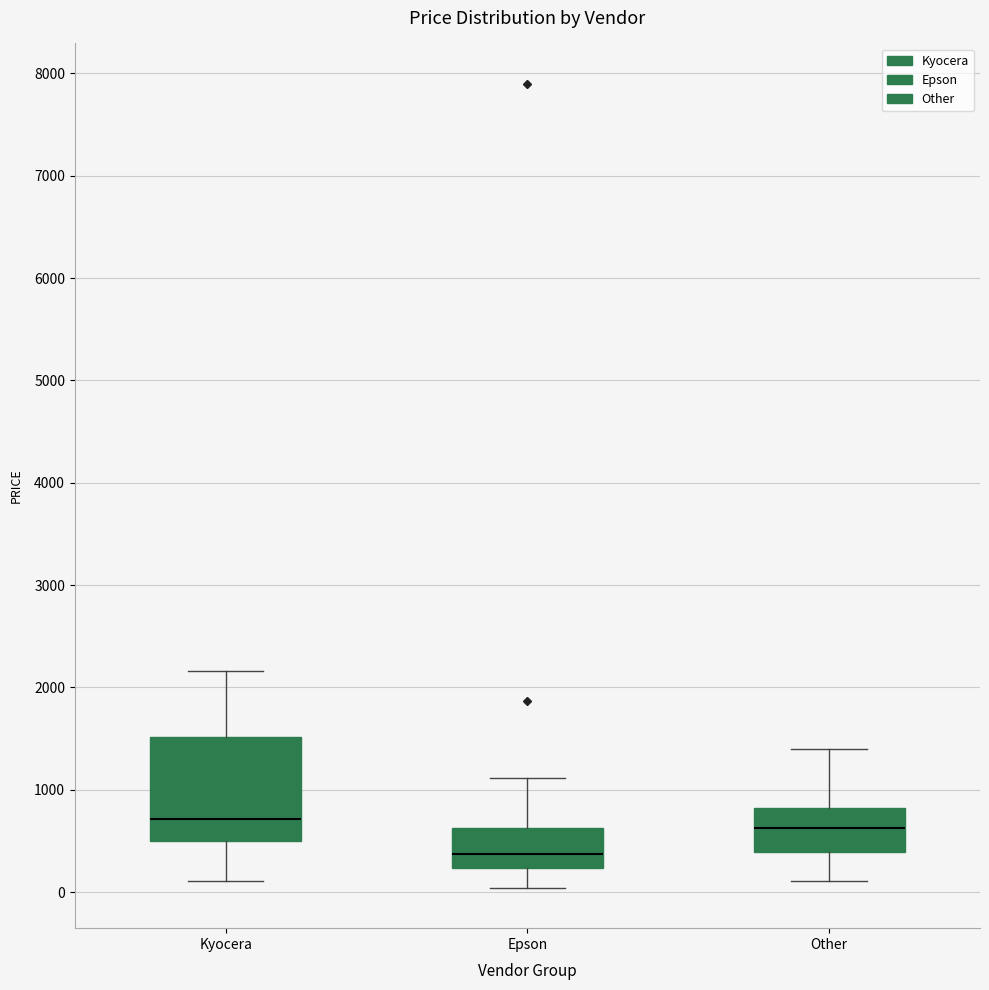

Which box has the lowest median line?

Epson